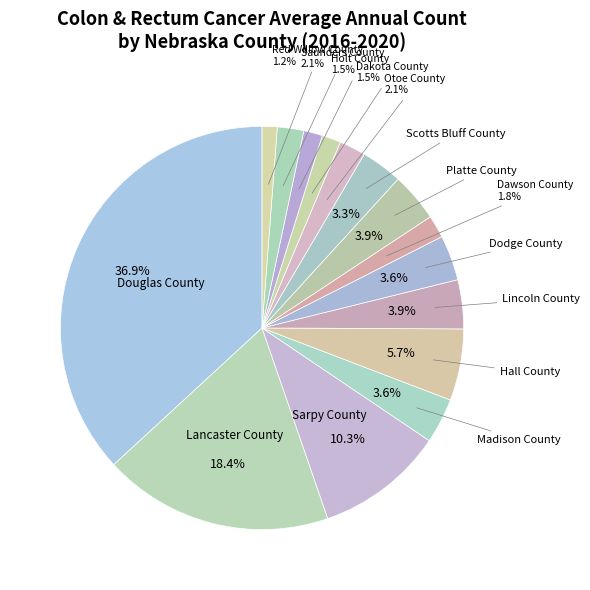

To the nearest percent, what is the average slice percentage?

7%